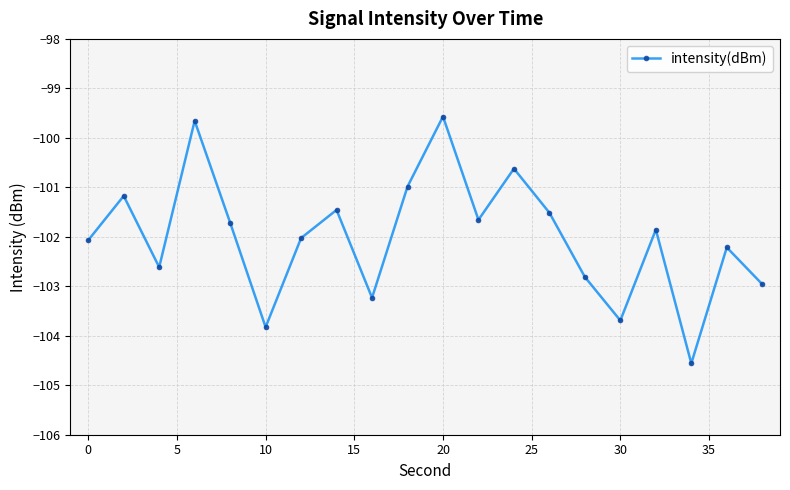

What is the smallest value displayed?

-104.6